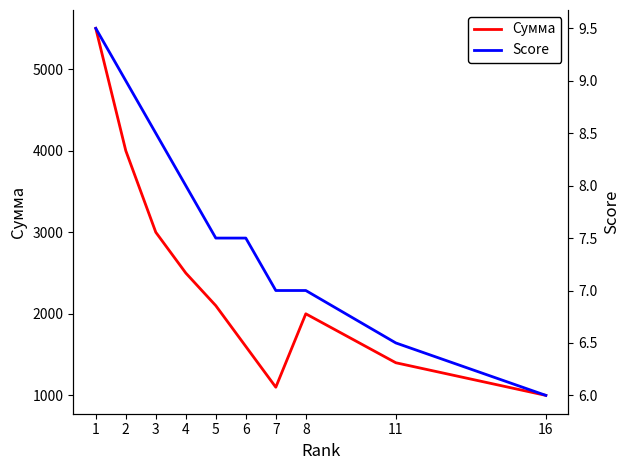

Reading right to left, transcribe all the data shown in this chart.

Сумма: 1000.0	1400.0	2000.0	1100.0	1600.0	2100.0	2500.0	3000.0	4000.0	5500.0
Score: 6.0	6.5	7.0	7.0	7.5	7.5	8.0	8.5	9.0	9.5